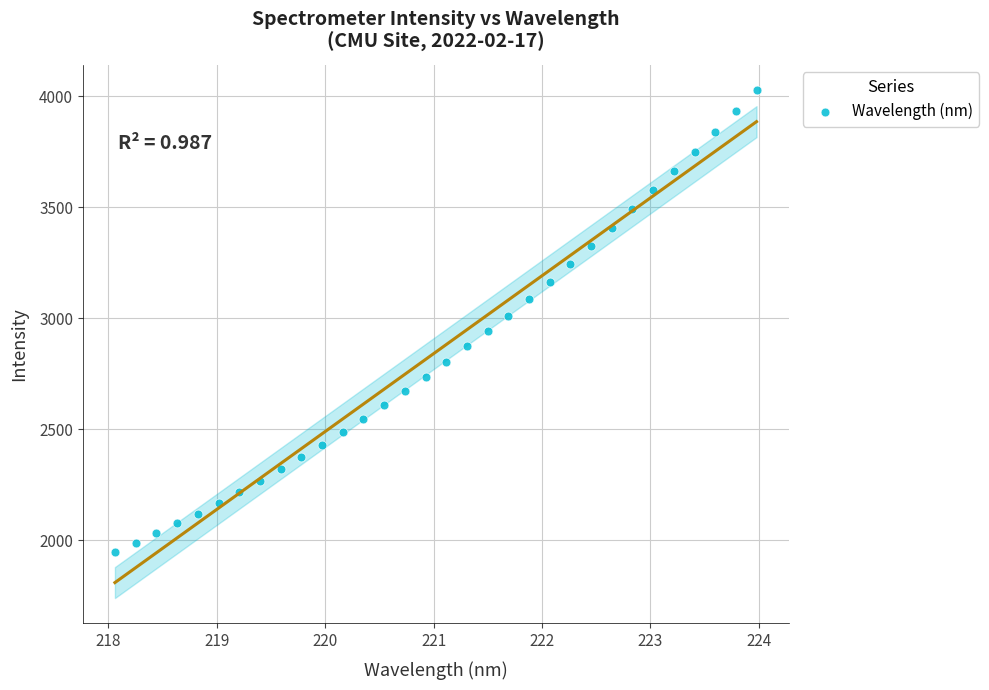

What is the range of X values (max minus min)?

5.9